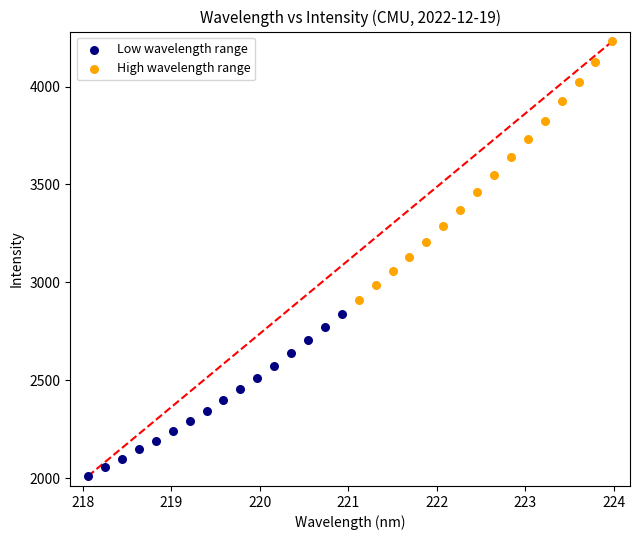

Which series contains the lowest Y value?

Low wavelength range